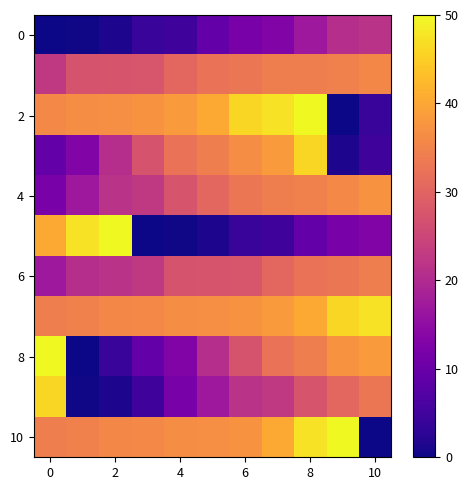

At how many categories does at least one series exceed 35?

11